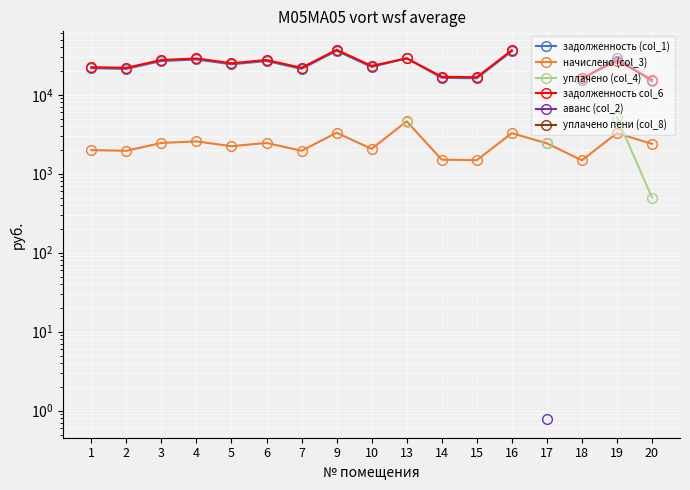

At 7, list the series in order from smallest to largest.

начислено (col_3), уплачено (col_4), задолженность col_6, аванс (col_2), уплачено пени (col_8), задолженность (col_1)